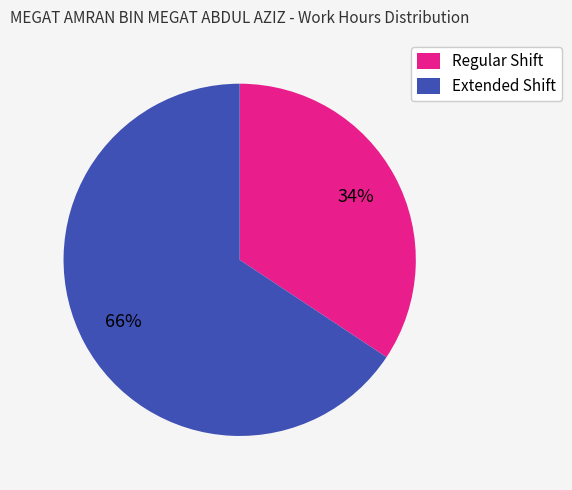

Which has a higher value, Regular Shift or Extended Shift?

Extended Shift